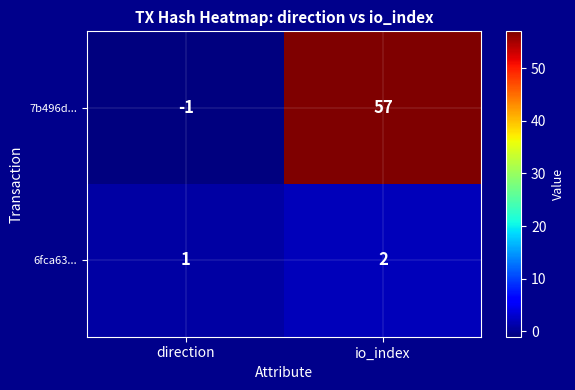

Which series has the largest range (max minus min)?

7b496d...